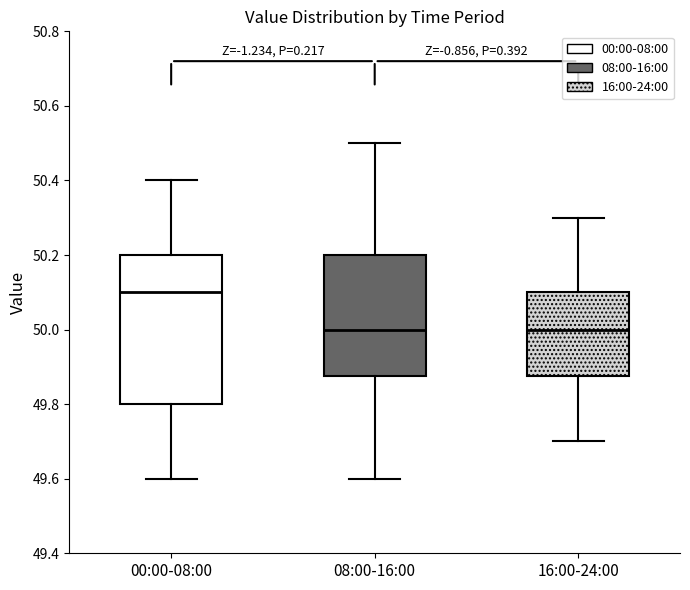

Where does the upper whisker of the box for 16:00-24:00 end on the y-axis? The values are not printed on the chart, so give them approximately, as read against the axis.

50.30